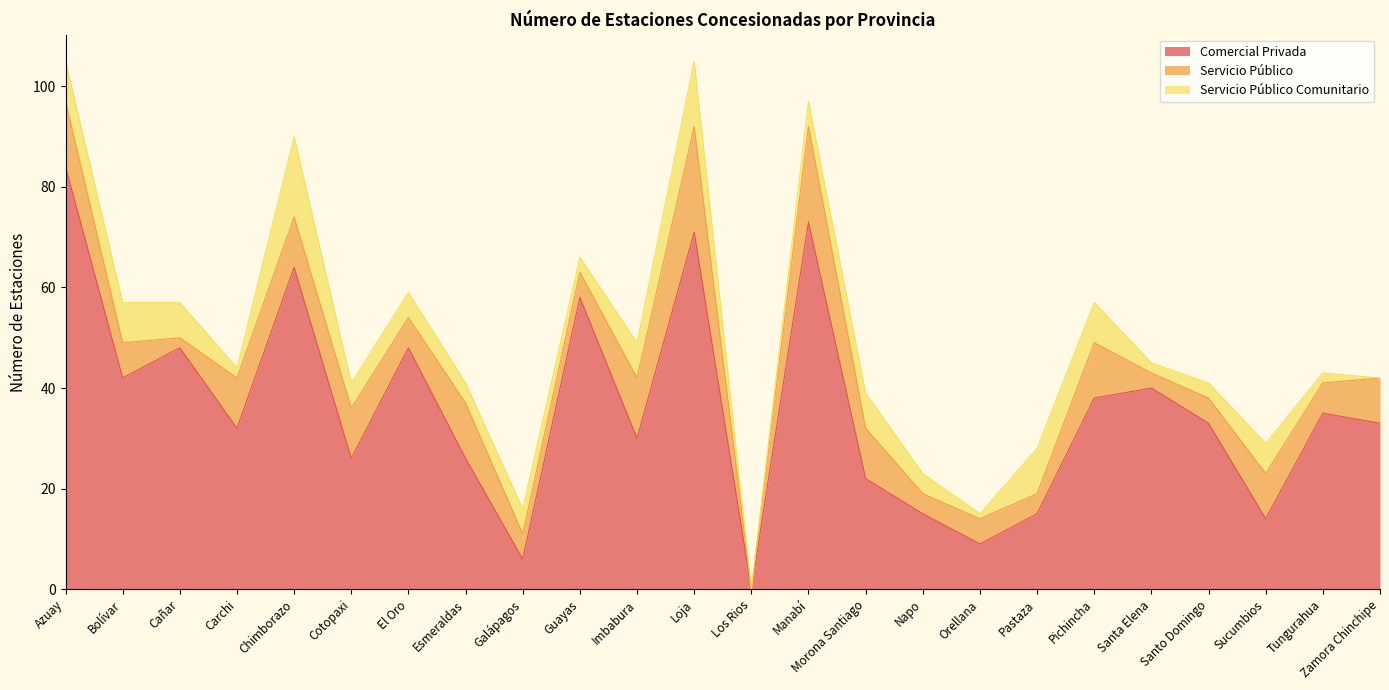

What is the label of the 22nd point from the left?

Sucumbios